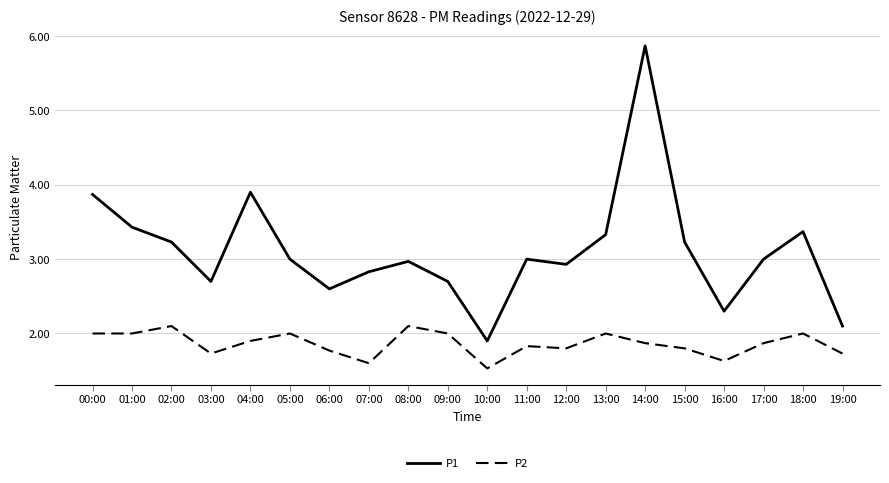

The P1 series shows 0.7 at 03:00. True or false?

False